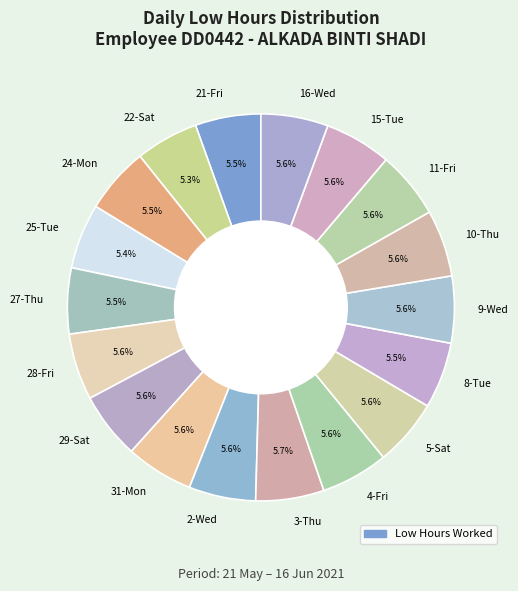

How much of the chart is everything except 4-Fri?

94.4%